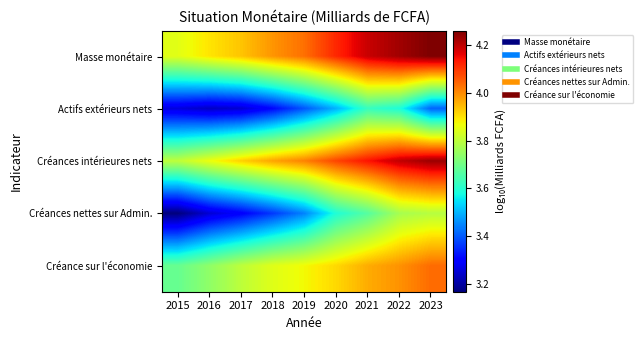

Reading right to left, what are all the values shown in this chart?

Masse monétaire: 2023=4.3	2022=4.2	2021=4.2	2020=4.1	2019=4.0	2018=4.0	2017=3.9	2016=3.9	2015=3.8
Actifs extérieurs nets: 2023=3.4	2022=3.6	2021=3.6	2020=3.5	2019=3.4	2018=3.3	2017=3.2	2016=3.2	2015=3.3
Créances intérieures nets: 2023=4.2	2022=4.2	2021=4.1	2020=4.1	2019=4.0	2018=4.0	2017=3.9	2016=3.9	2015=3.8
Créances nettes sur Admin.: 2023=3.8	2022=3.8	2021=3.7	2020=3.6	2019=3.4	2018=3.4	2017=3.3	2016=3.2	2015=3.2
Créance sur l'économie: 2023=4.0	2022=4.0	2021=4.0	2020=3.9	2019=3.9	2018=3.8	2017=3.8	2016=3.7	2015=3.7